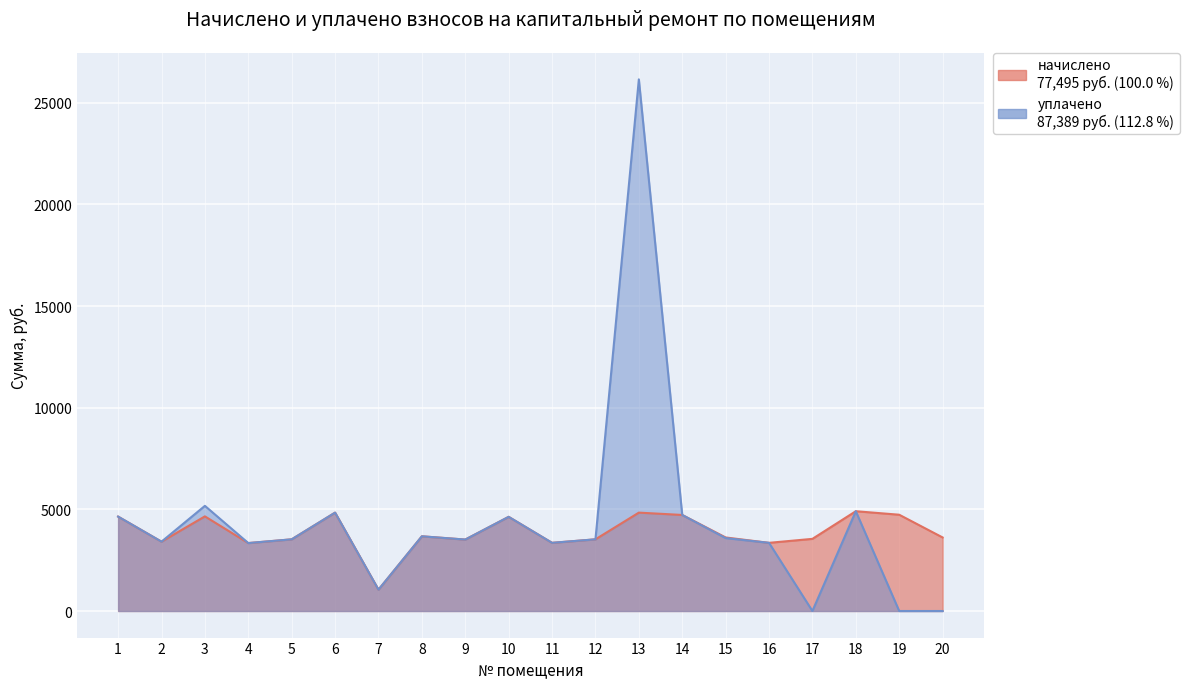

At which label is уплачено closest to 13073?

3